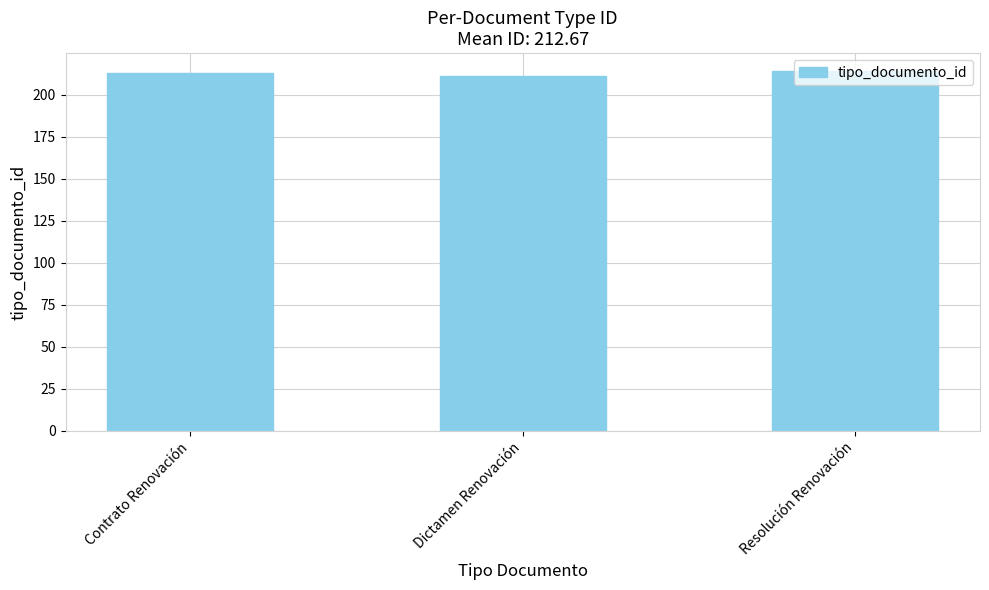

How many bars are there in total?

3